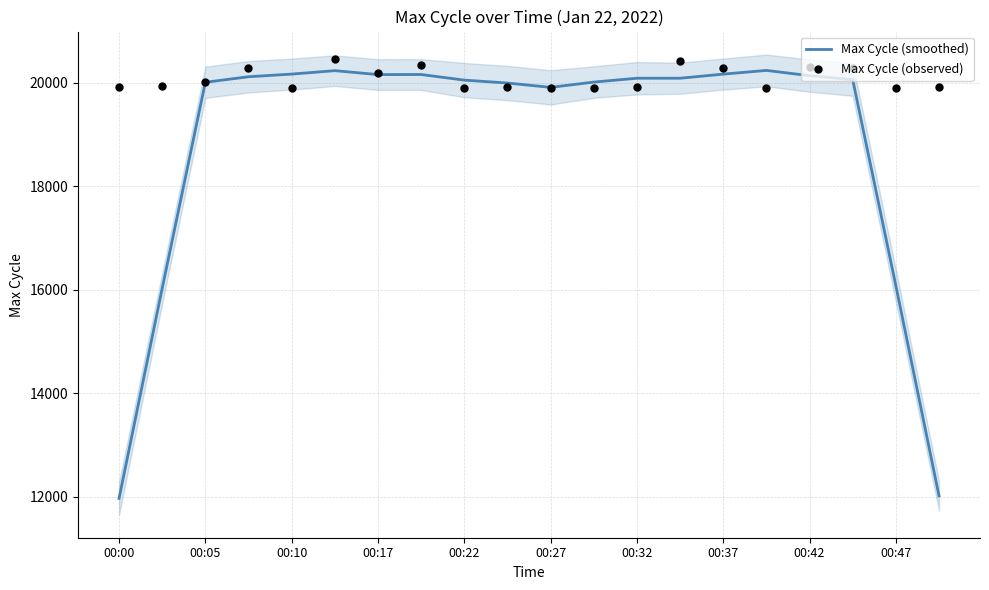

What are all the series names shown in the legend?

Max Cycle (smoothed), Max Cycle (observed)